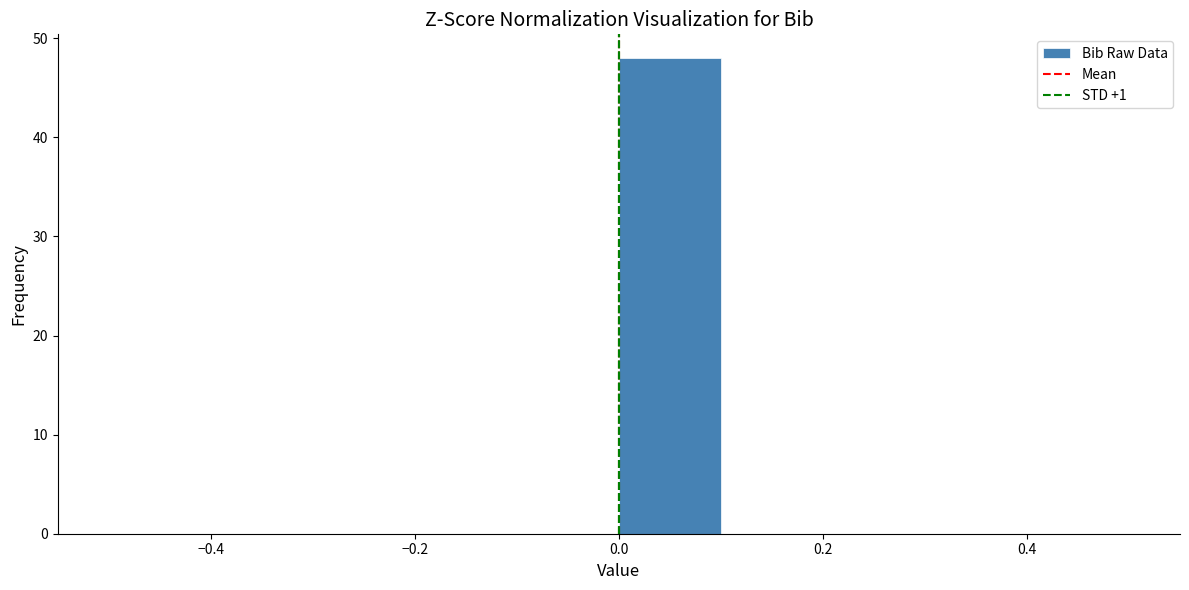

Reading left to right, transcribe this chart: for each bar, give the range it covers on the x-axis and its height. The values are not printed on the chart, so give them approximately, as read against the axis.

-0.5 to -0.4: 0
-0.4 to -0.3: 0
-0.3 to -0.2: 0
-0.2 to -0.1: 0
-0.1 to 0.0: 0
0.0 to 0.1: 48
0.1 to 0.2: 0
0.2 to 0.3: 0
0.3 to 0.4: 0
0.4 to 0.5: 0